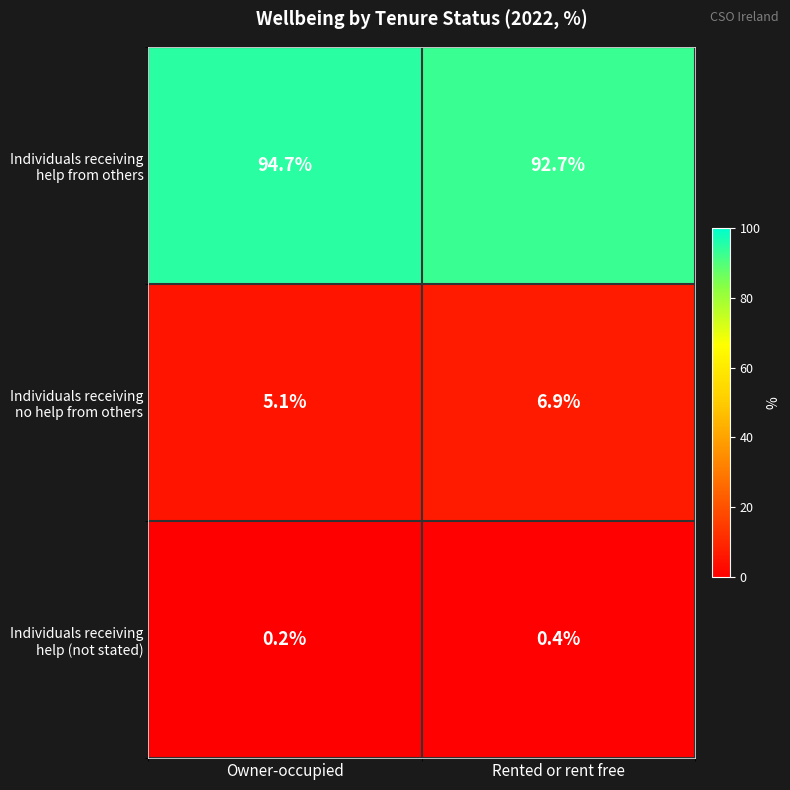

What is the minimum value shown in the chart?

0.2